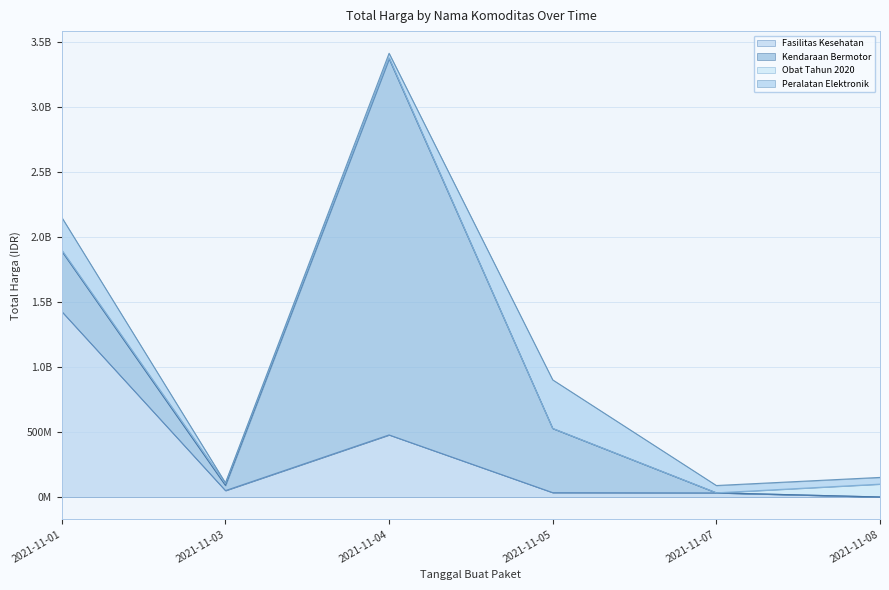

Reading left to right, what are all the values shown in this chart?

Fasilitas Kesehatan: 2021-11-01=1425867900	2021-11-03=49730040	2021-11-04=477600000	2021-11-05=34000000	2021-11-07=32441200	2021-11-08=577875
Kendaraan Bermotor: 2021-11-01=464002100	2021-11-03=39440000	2021-11-04=2892122000	2021-11-05=493000000	2021-11-07=0	2021-11-08=0
Obat Tahun 2020: 2021-11-01=9180000	2021-11-03=15513960	2021-11-04=7401240	2021-11-05=333600	2021-11-07=78000	2021-11-08=98772570
Peralatan Elektronik: 2021-11-01=250350000	2021-11-03=4350000	2021-11-04=34292000	2021-11-05=373404000	2021-11-07=56152800	2021-11-08=51601000